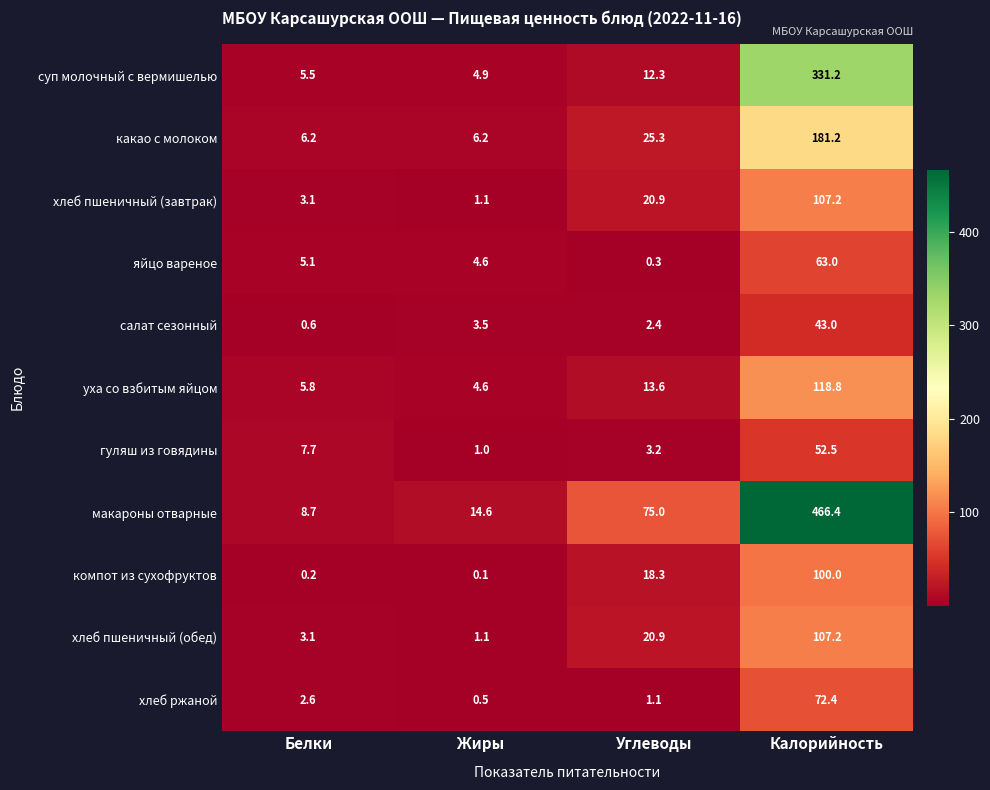

Where is хлеб пшеничный (завтрак) nearest to the value 54?

Углеводы